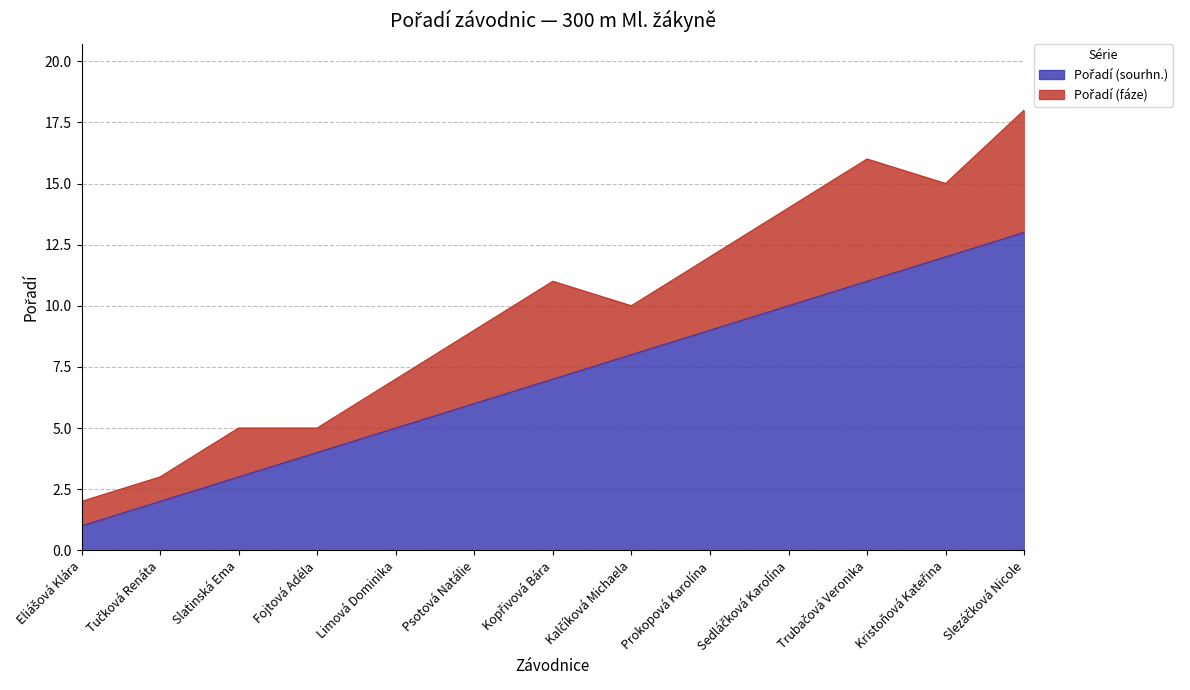

Is it true that the value at Kopřivová Bára is 2?

False